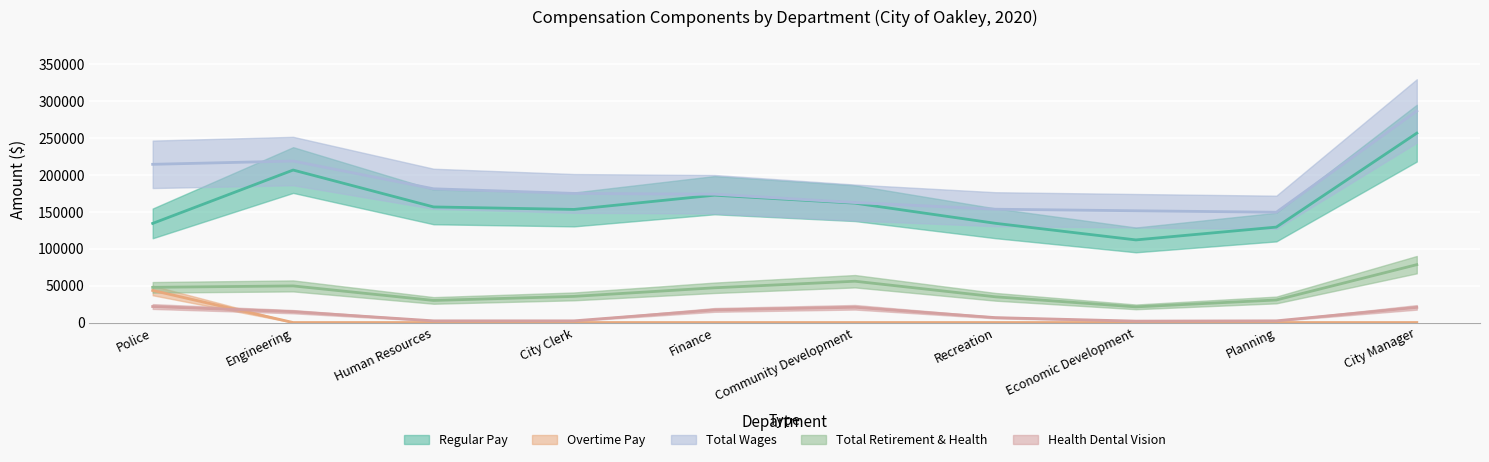

Which category has the lowest value in the RegularPay series?

Economic Development